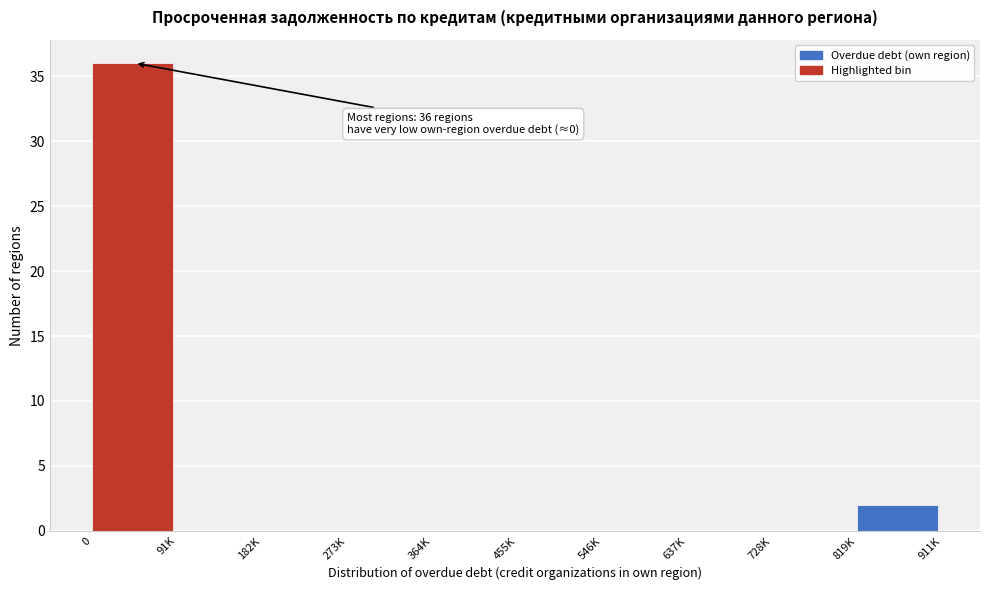

Reading left to right, extract all data points from this chart.

0=36	91K=0	182K=0	273K=0	364K=0	455K=0	546K=0	637K=0	728K=0	819K=2